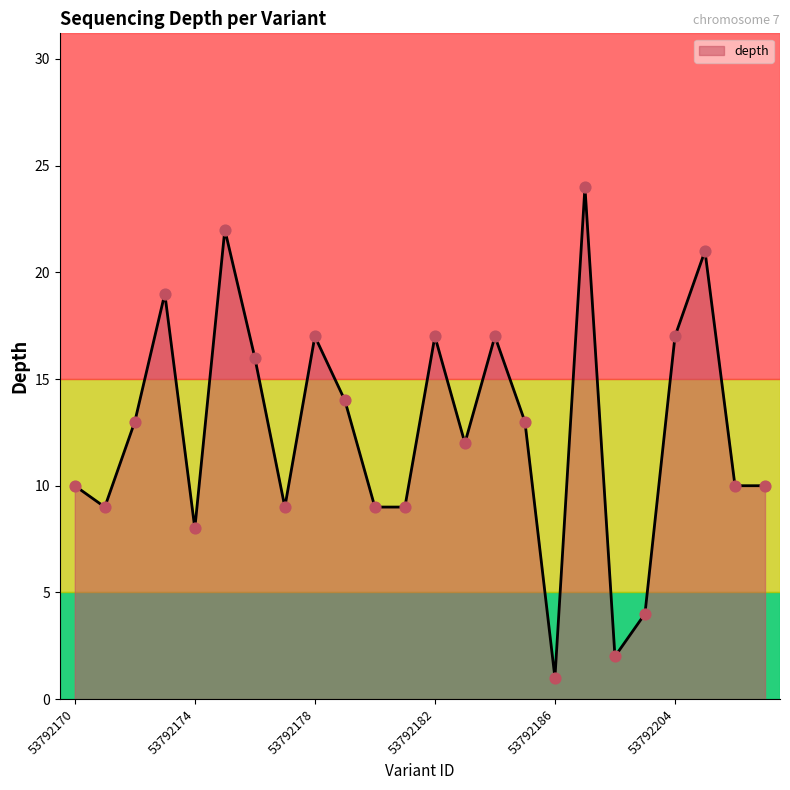

What is the greatest value displayed?

24